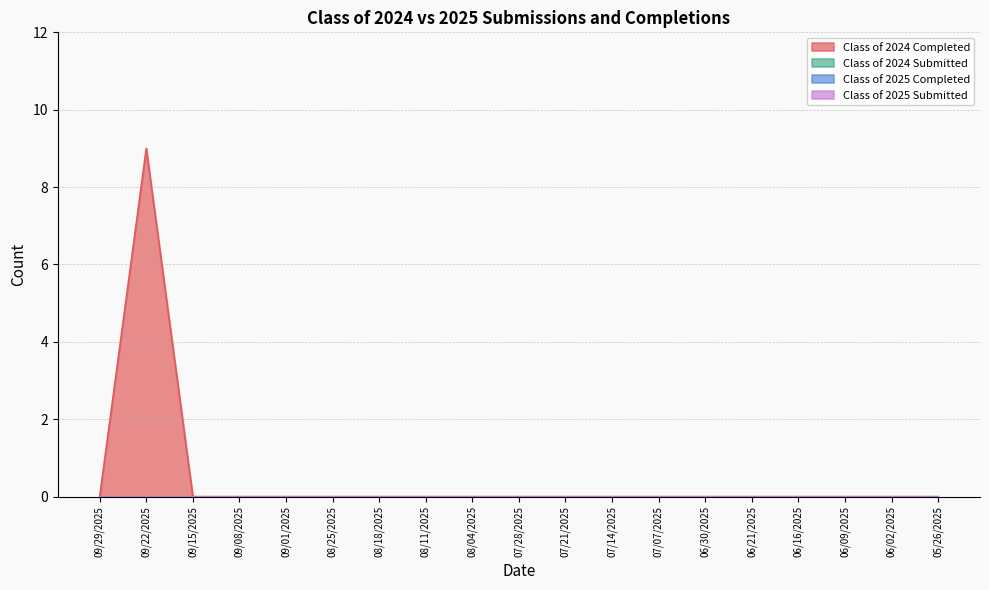

Between 08/04/2025 and 06/02/2025, which series saw the biggest shift?

Class of 2024 Completed